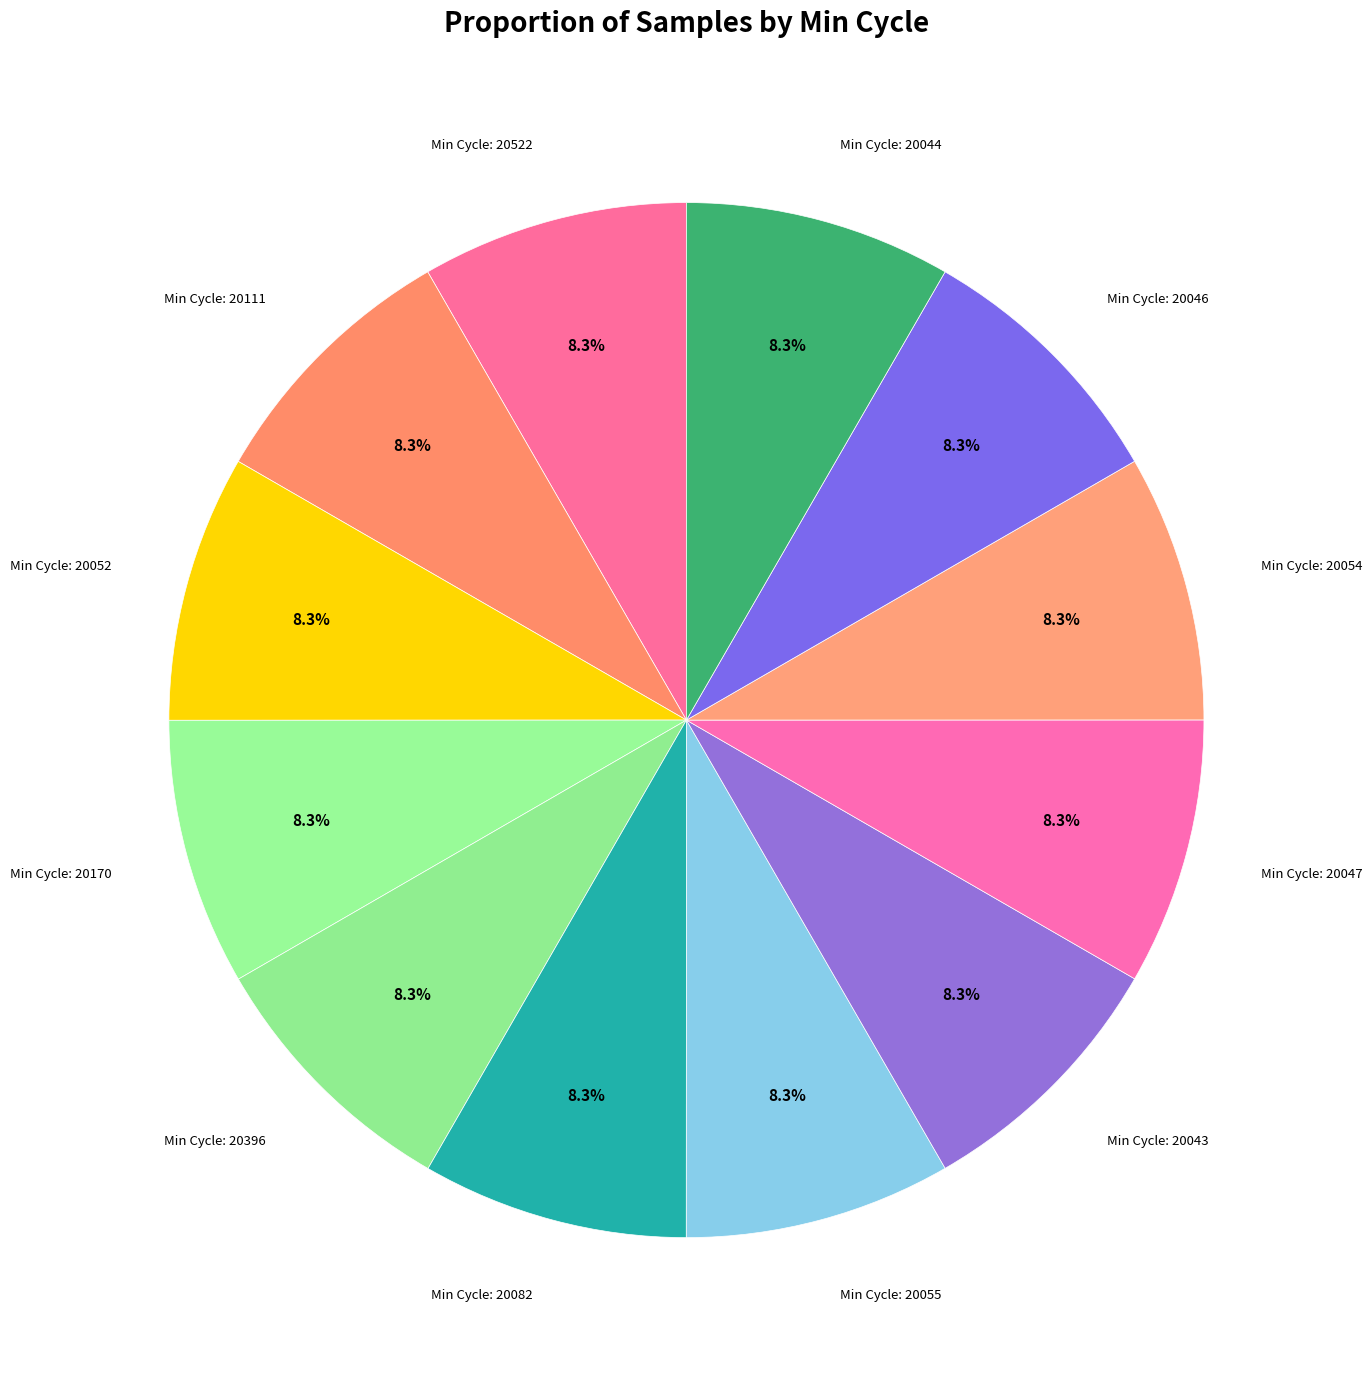

What is the largest slice in the pie chart?

20170